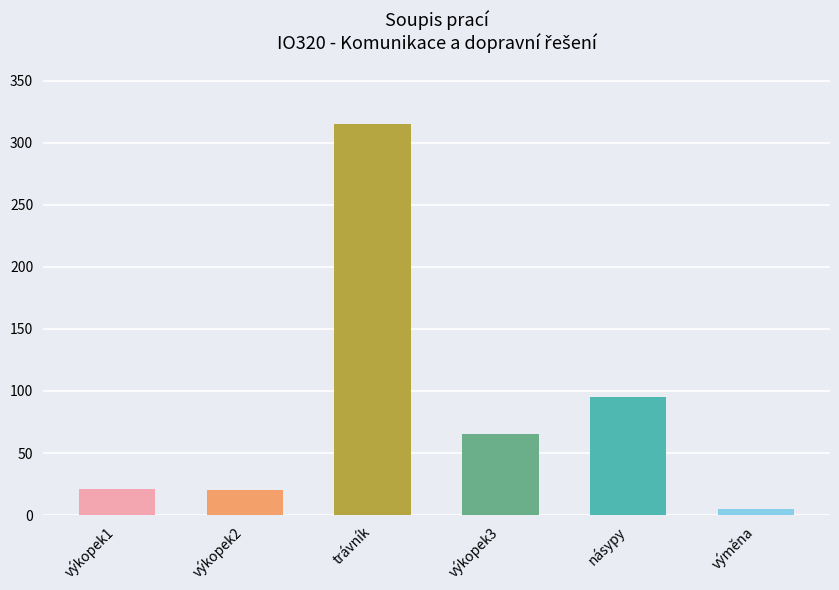

Is it true that the value at trávník is 315?

True